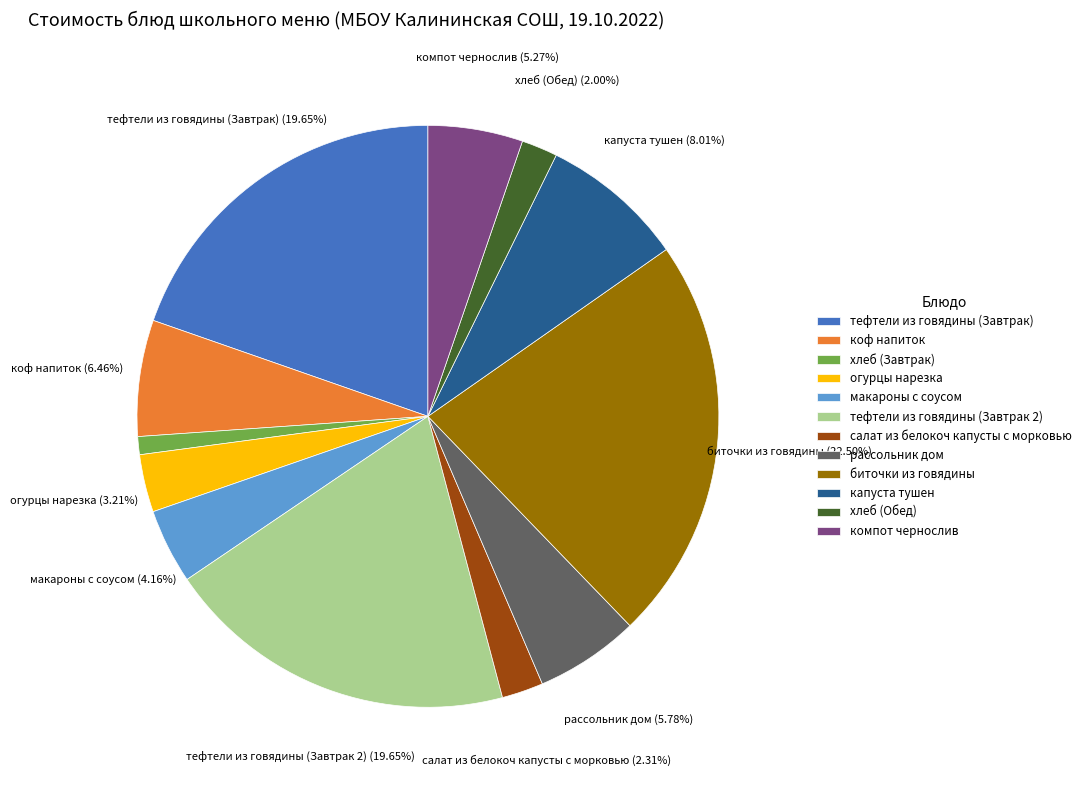

To the nearest percent, what is the difference between the хлеб (Обед) and рассольник дом slice percentages?

4%